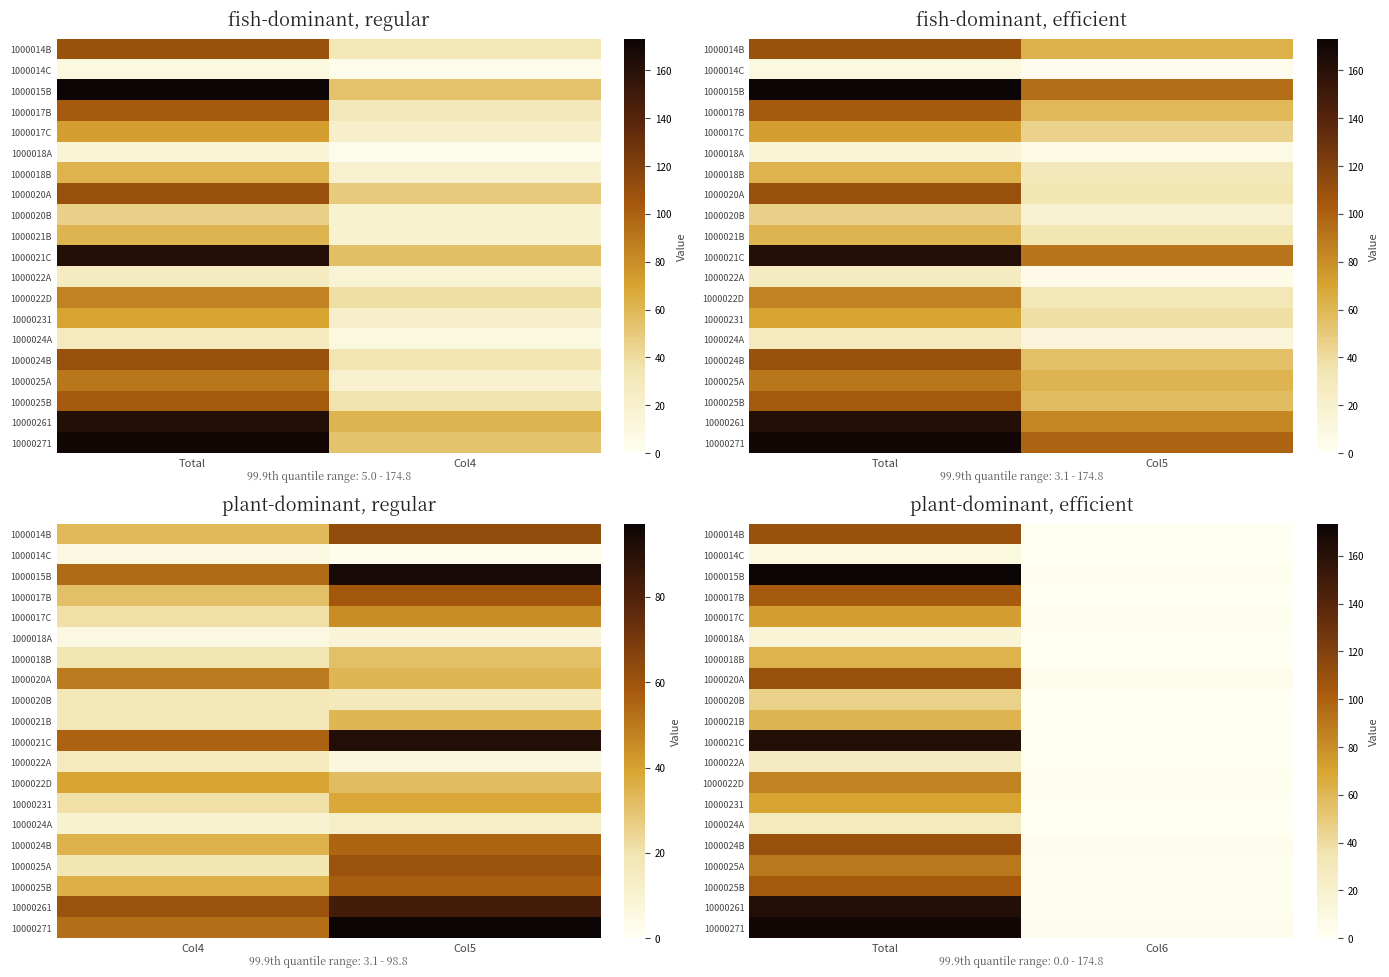

What is the sum of all 1000021B values?

62